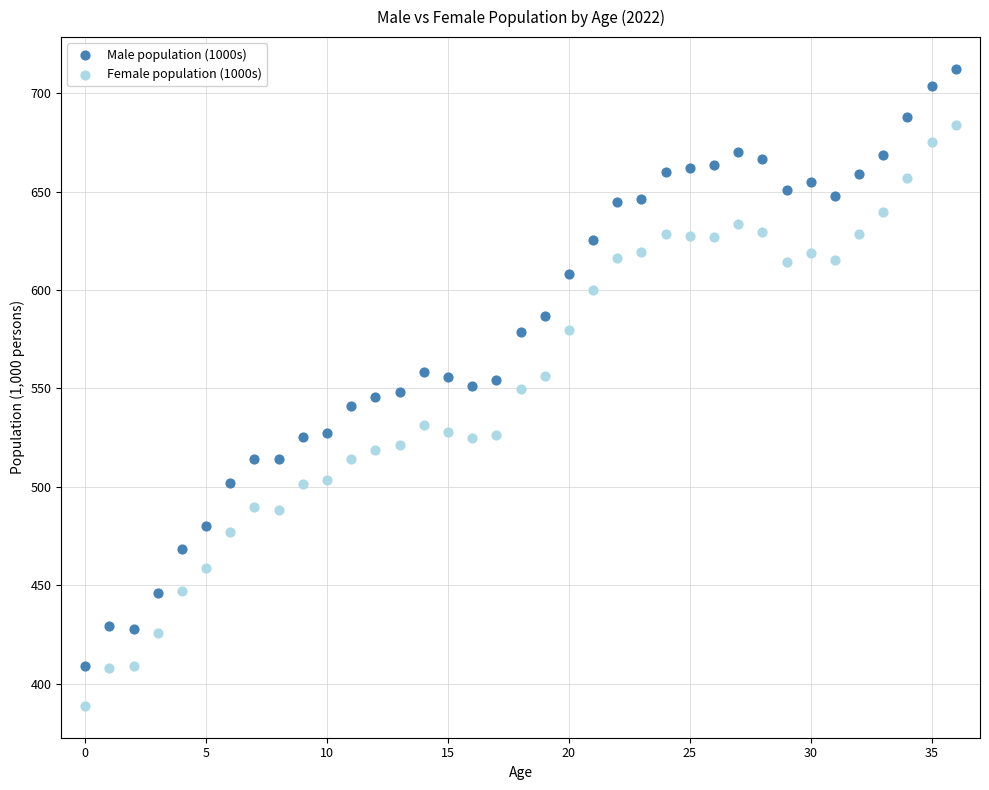

Which series contains the highest Y value?

Male population (1000s)